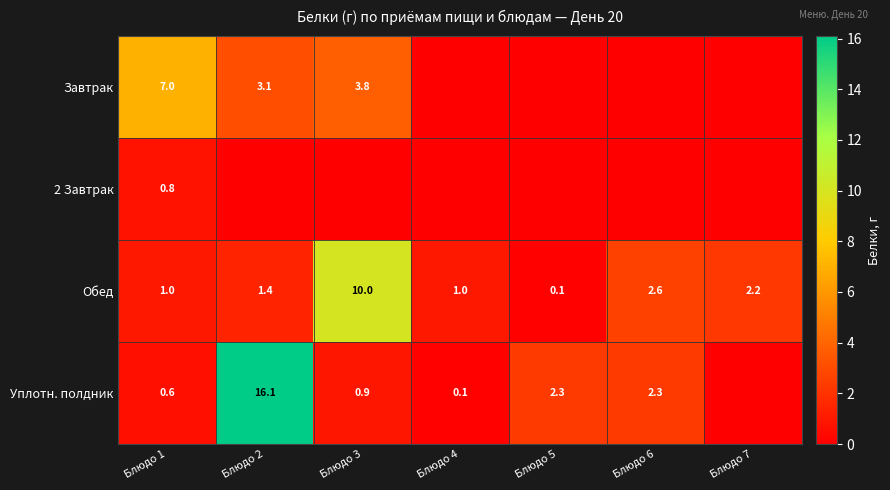

What is the average value of the Обед series?

2.6